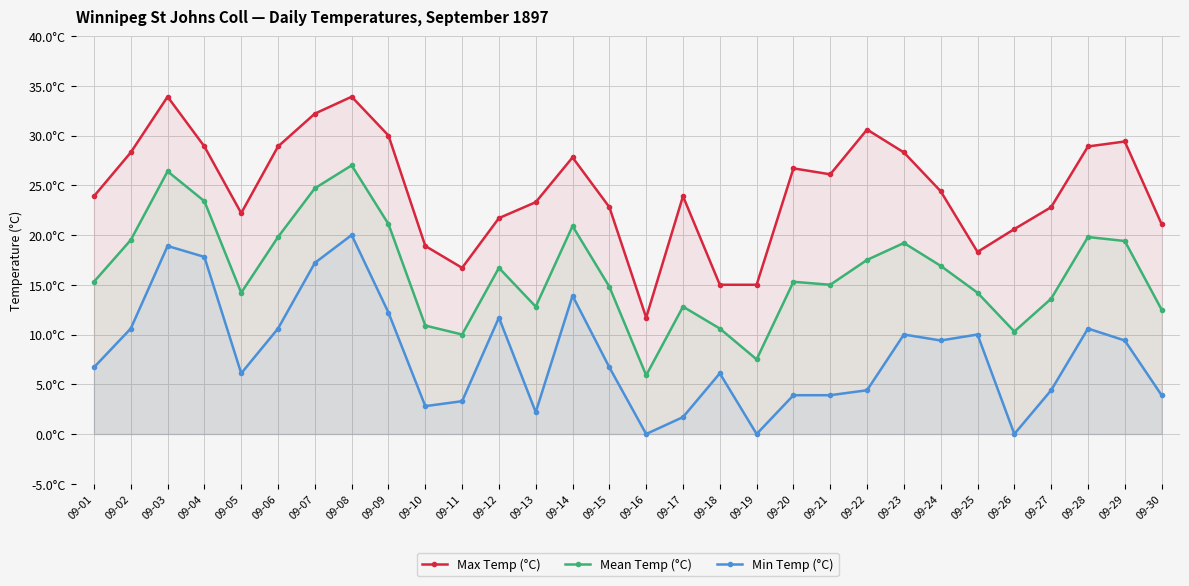

What is the difference between the maximum and minimum values in the Min Temp (°C) series?

20.0